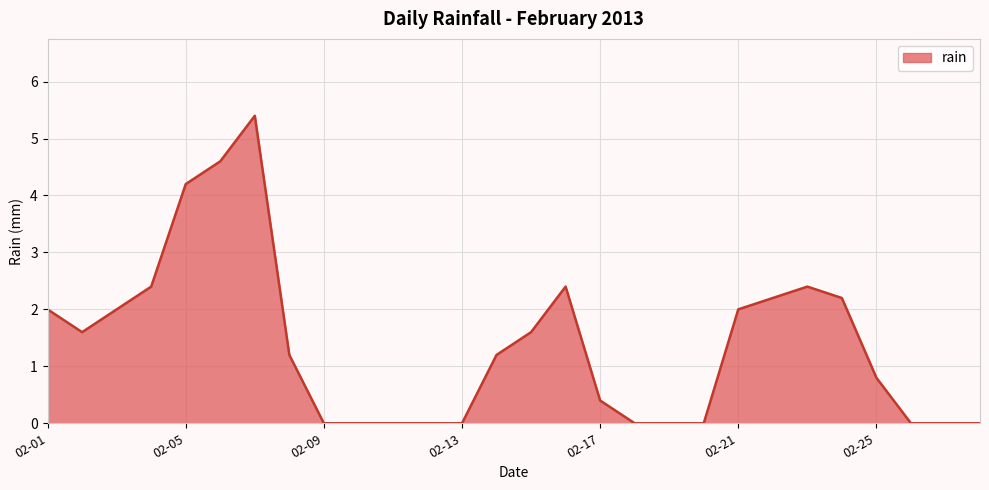

What is the greatest value displayed?

5.4